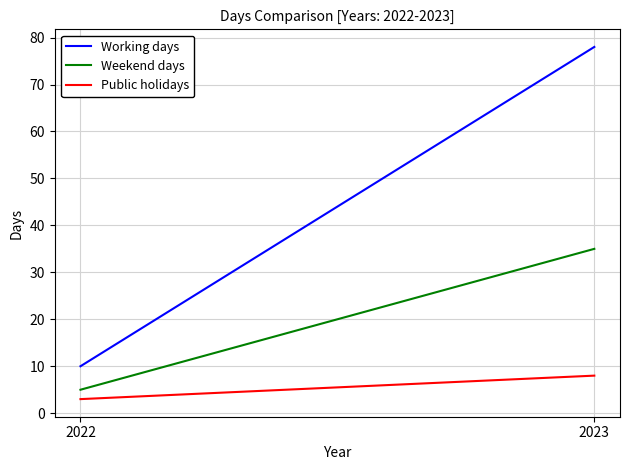

What is the greatest value displayed?

78